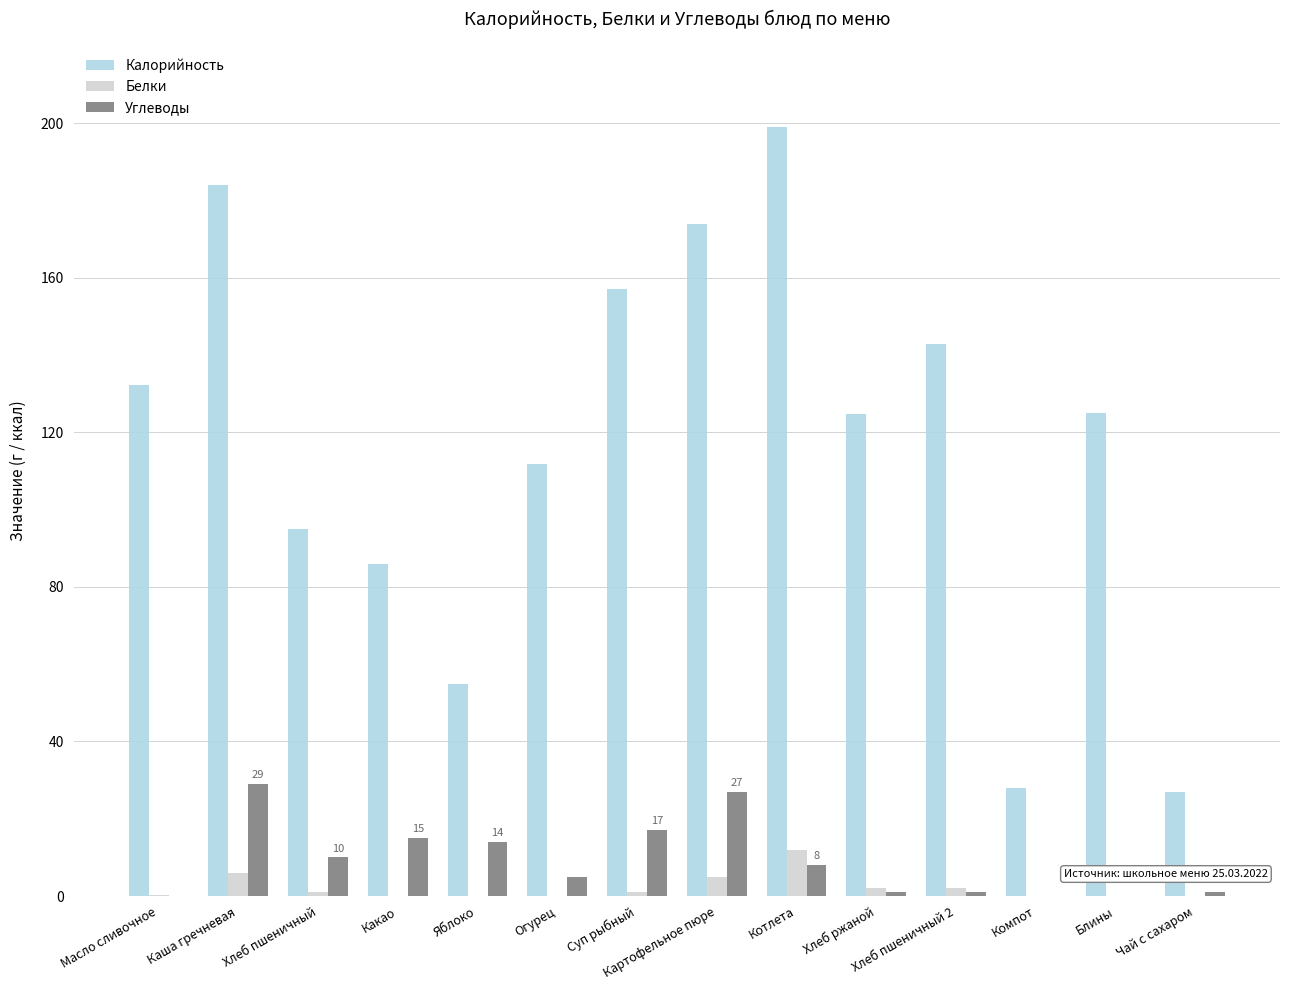

Between Суп рыбный and Картофельное пюре, which series saw the biggest shift?

Калорийность